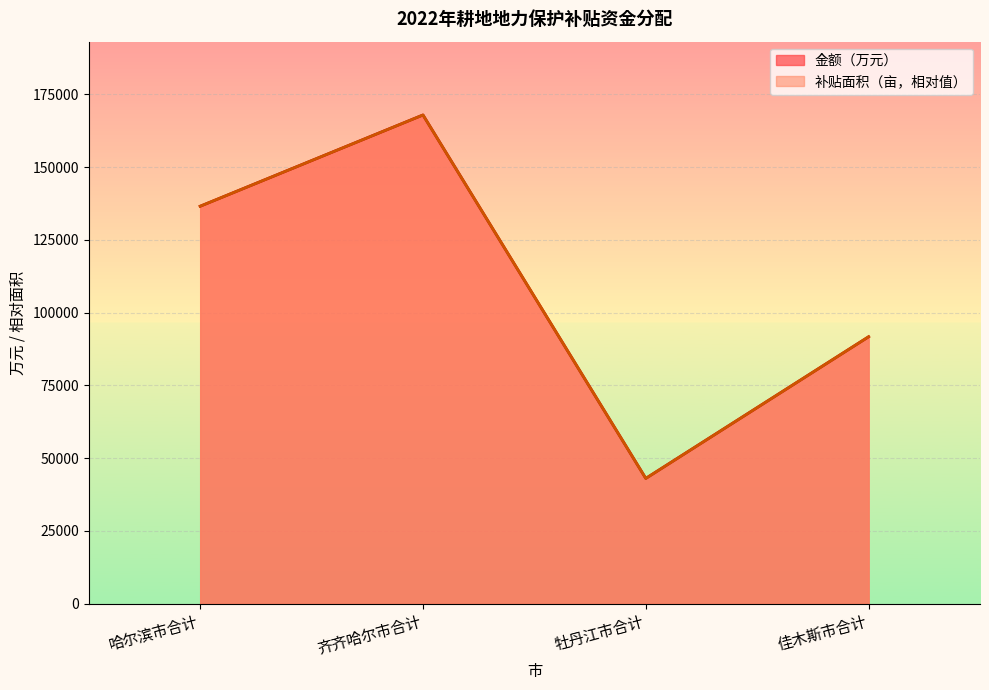

True or false: 补贴面积（亩） and 金额（万元） intersect in this chart.

False